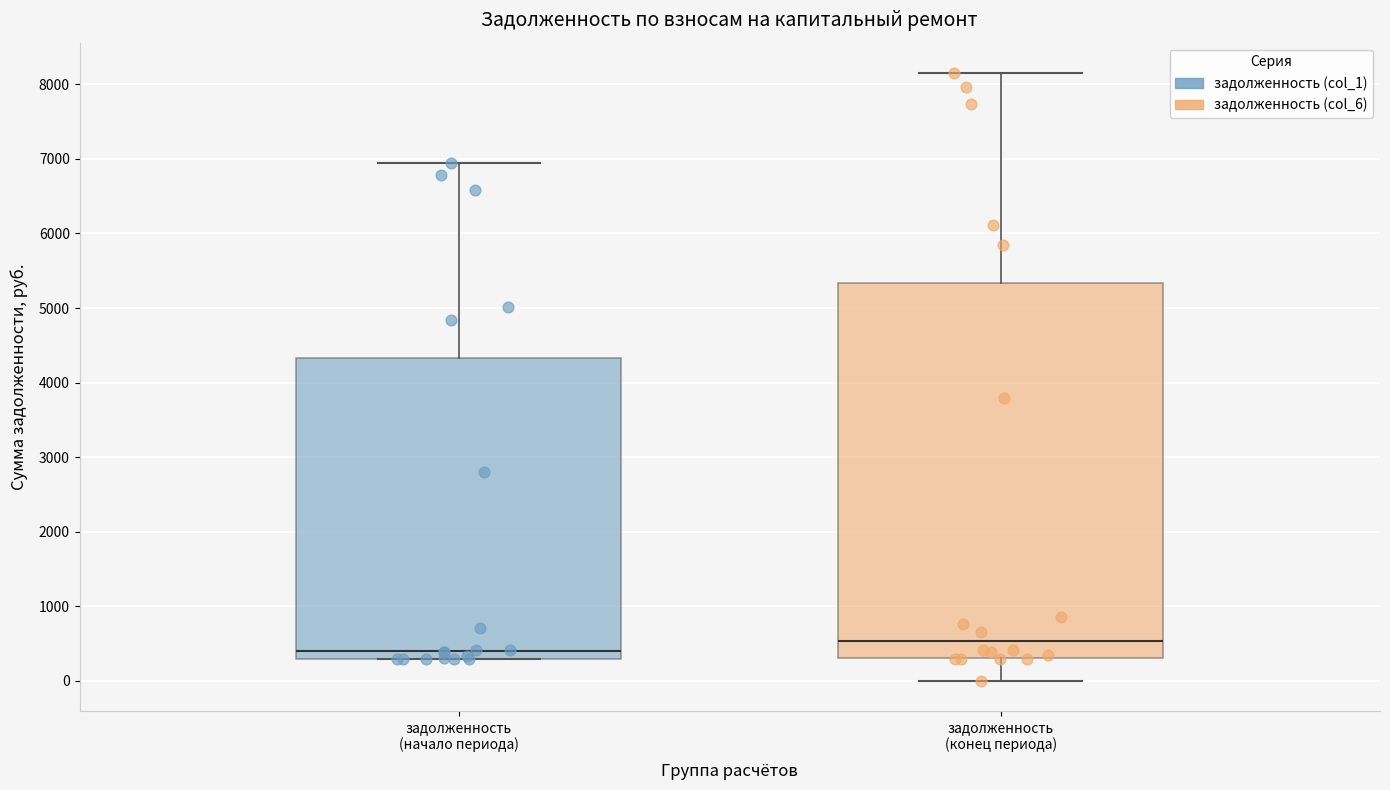

Which box's median line is the lowest?

задолженность (начало периода)